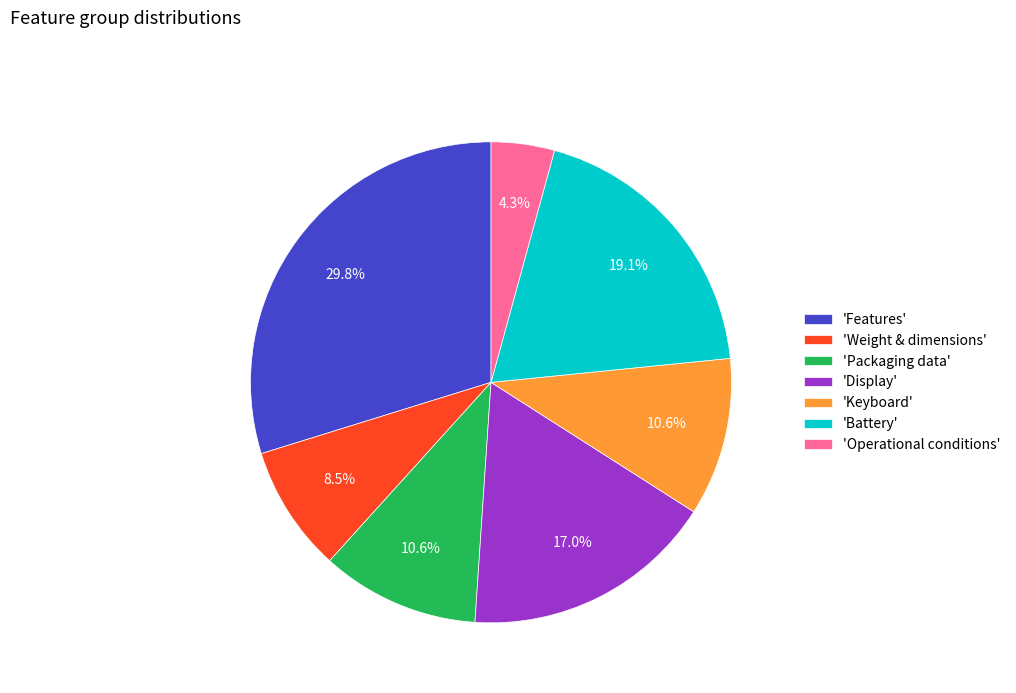

Does any single category account for the majority?

No